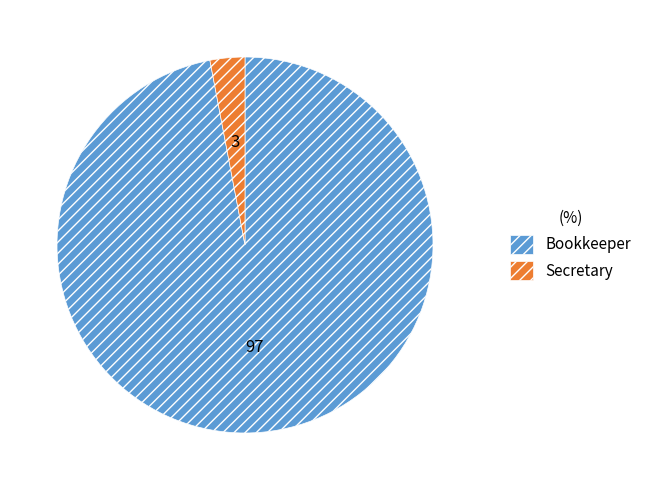

True or false: Bookkeeper accounts for 97% of the total.

True